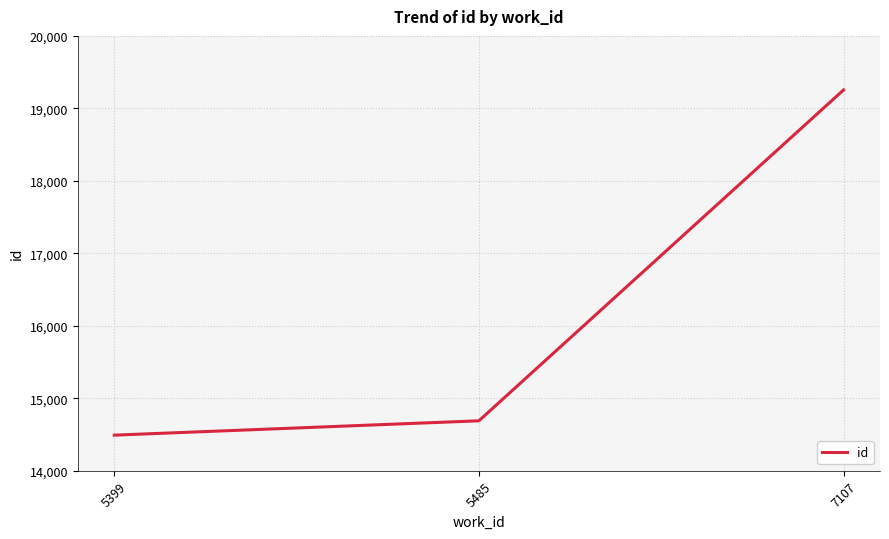

Rank the categories by value from lowest to highest.

5399, 5485, 7107